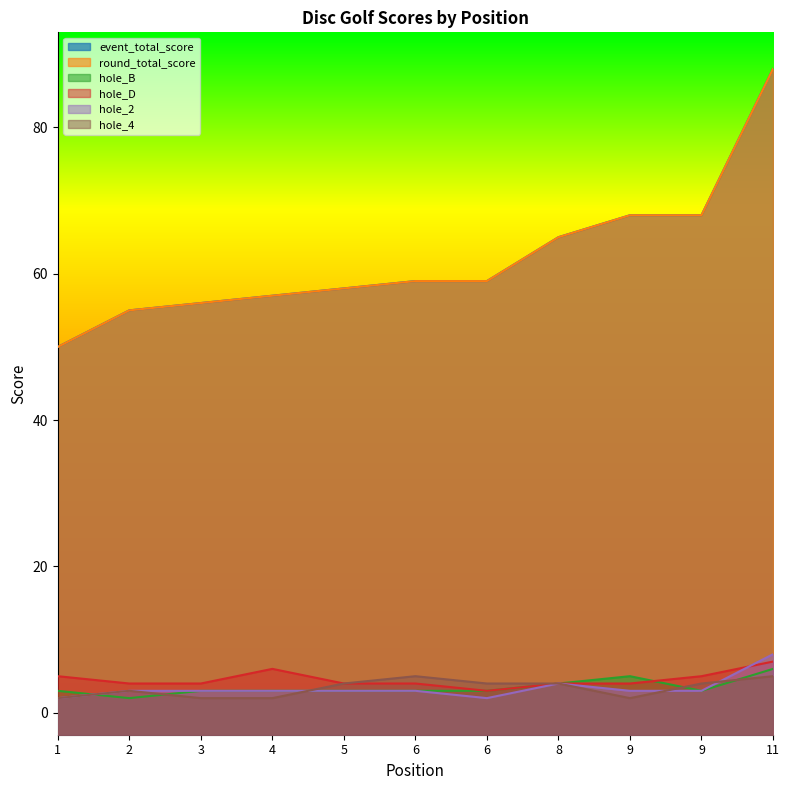

How many lines are shown in the chart?

6